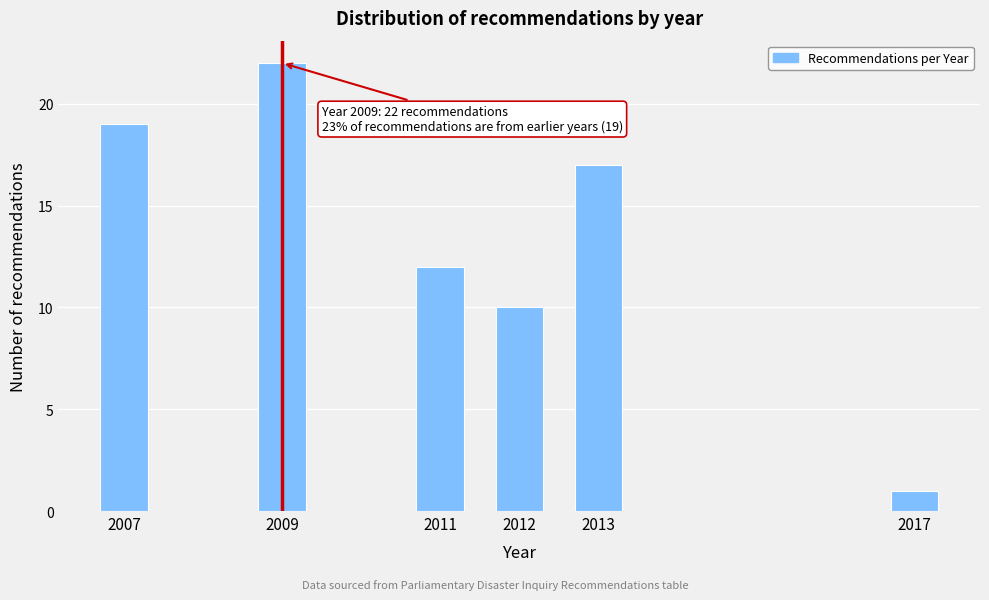

Reading left to right, list all the values displayed in this chart.

19	22	12	10	17	1